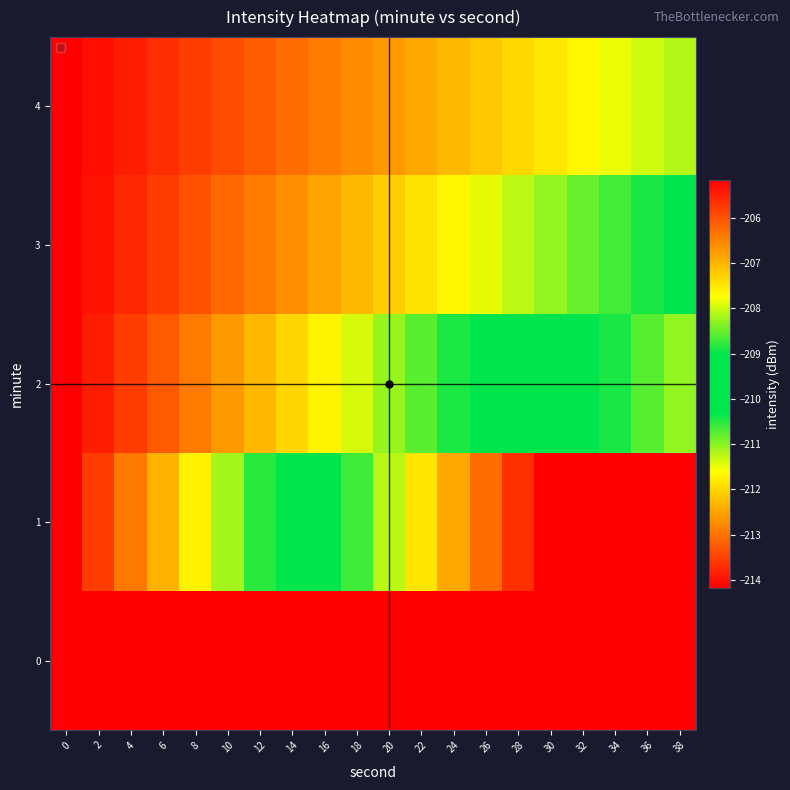

What is the minimum value shown in the chart?

-214.2